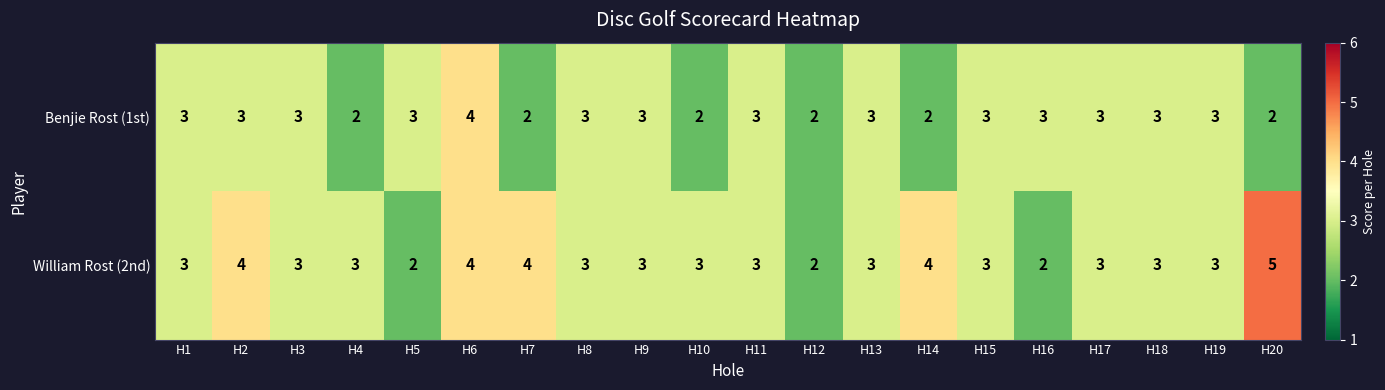

List the series in order of their peak value, lowest first.

Benjie Rost (1st), William Rost (2nd)